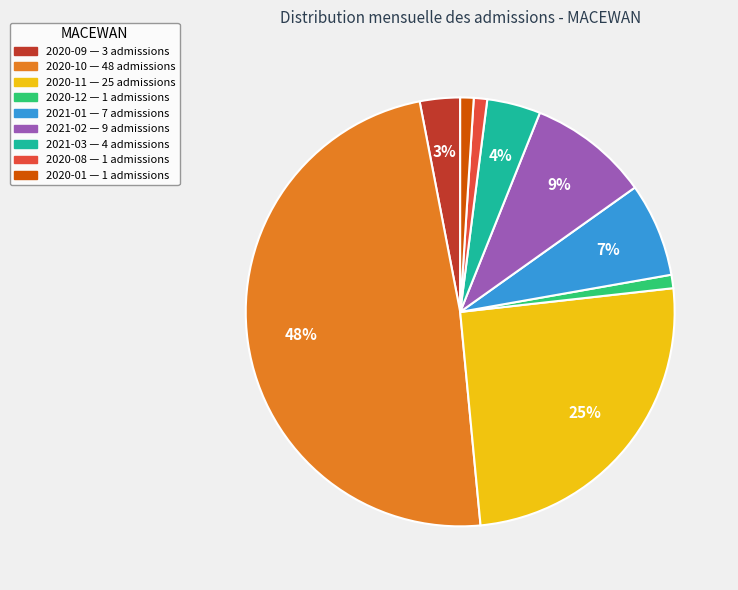

To the nearest percent, what is the difference between the largest and smallest slice percentages?

47%